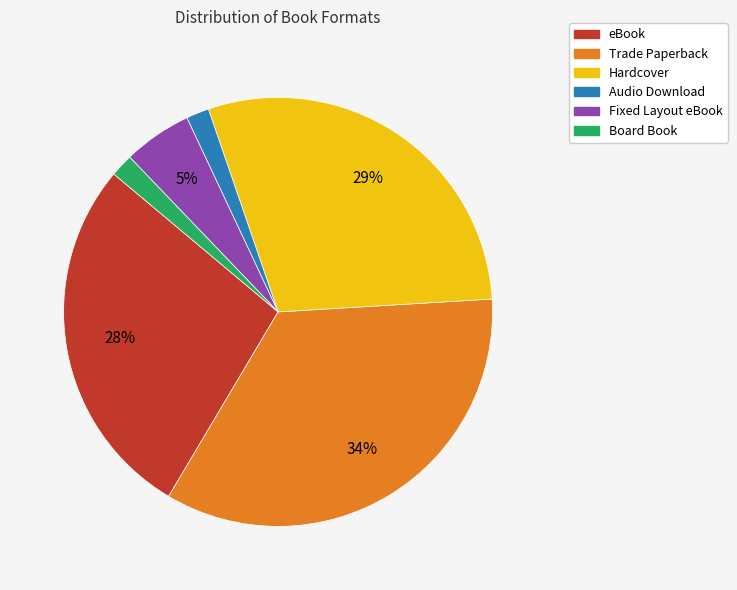

To the nearest percent, what portion does Trade Paperback represent?

34%